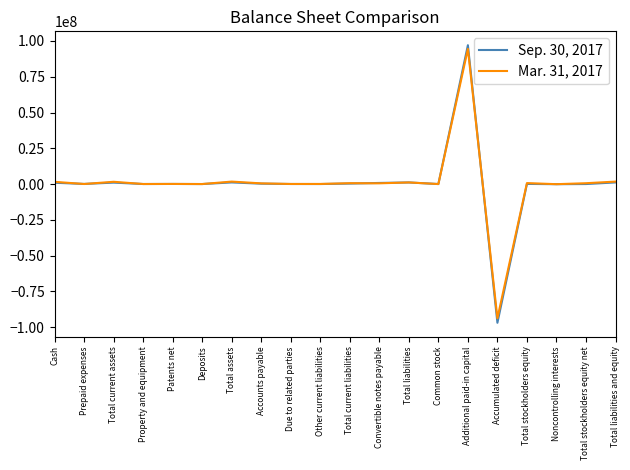

Rank the series by their average value, from highest to lowest.

Mar. 31, 2017, Sep. 30, 2017